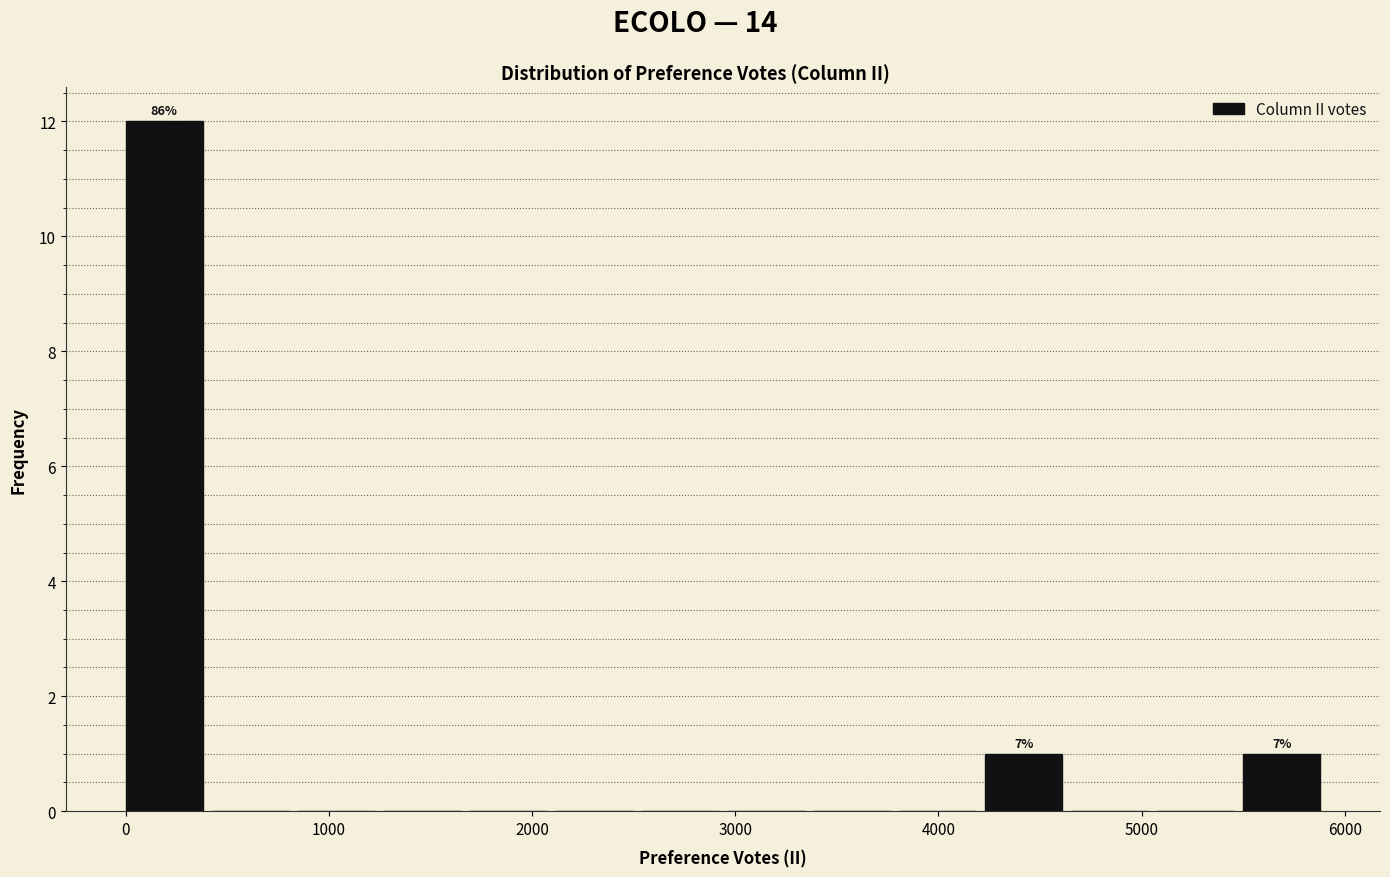

Which range on the x-axis has the tallest bar?

0 to 400